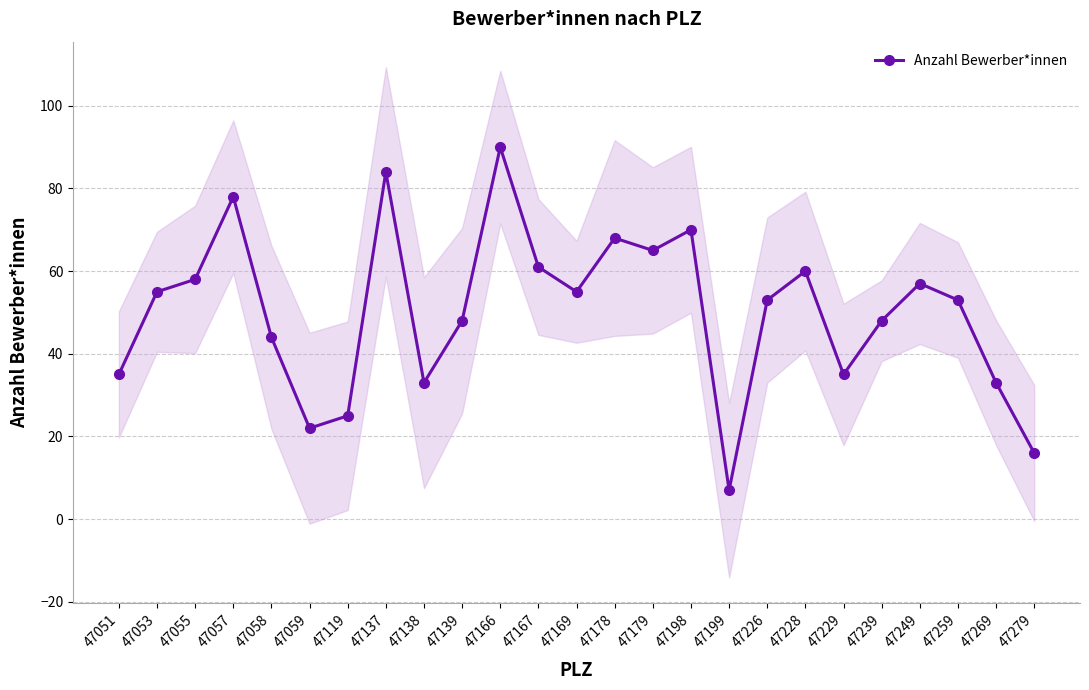

List the labels in order of value, smallest first.

47199, 47279, 47059, 47119, 47138, 47269, 47051, 47229, 47058, 47139, 47239, 47226, 47259, 47053, 47169, 47249, 47055, 47228, 47167, 47179, 47178, 47198, 47057, 47137, 47166